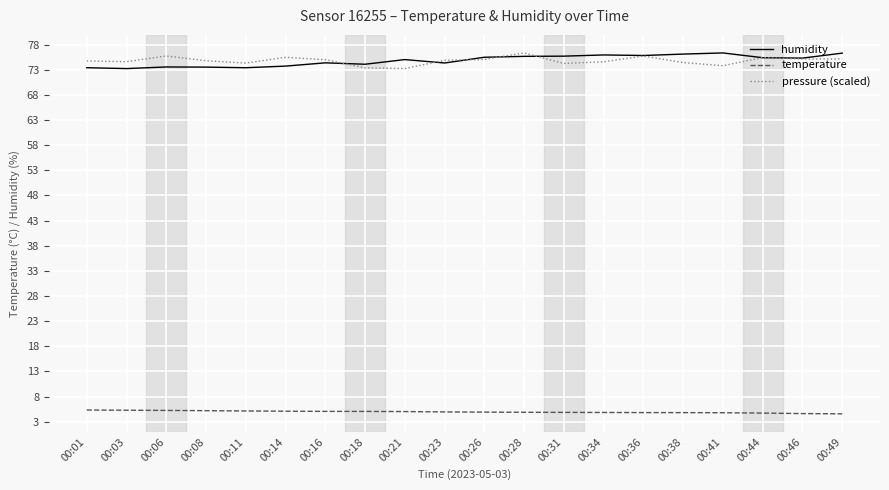

What is the smallest value displayed?

4.6